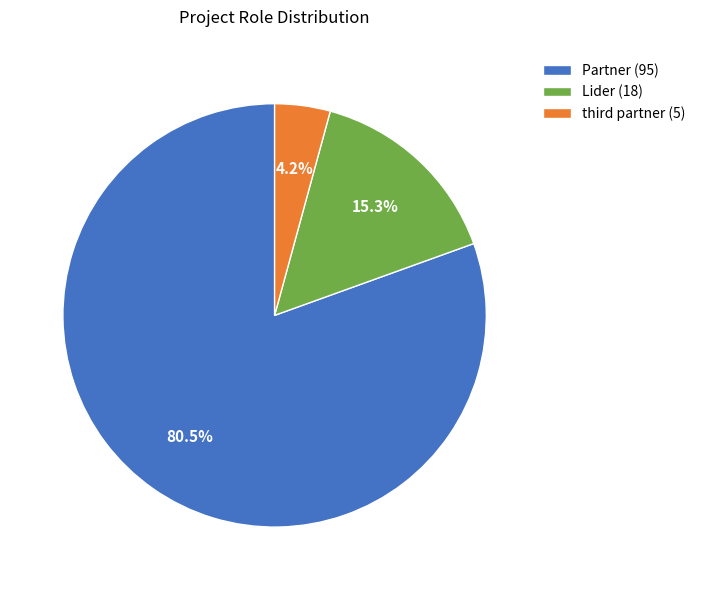

Rank the categories by value from highest to lowest.

Partner, Lider, third partner